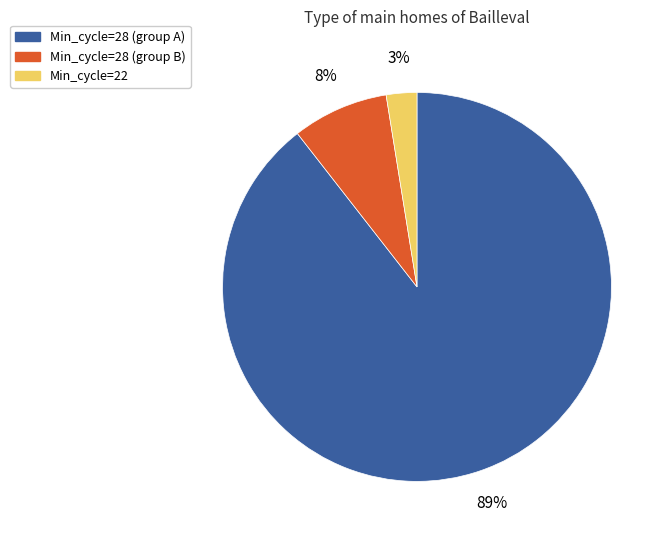

Is there any slice that represents more than half of the pie?

Yes